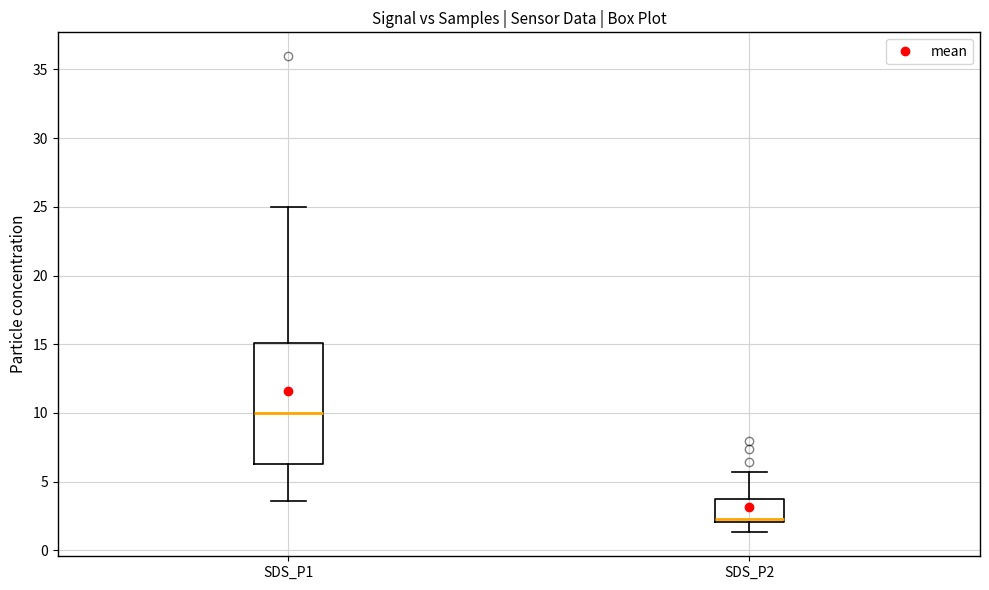

Reading left to right, transcribe this box plot: for each box, give where its median line is, the range the box spans, and where its two whiskers end, as read against the y-axis. The values are not printed on the chart, so give them approximately, as read against the axis.

SDS_P1: median 10.0, box 6.5 to 15.0, whiskers 3.5 to 25.0
SDS_P2: median 2.5, box 2.0 to 4.0, whiskers 1.5 to 5.5